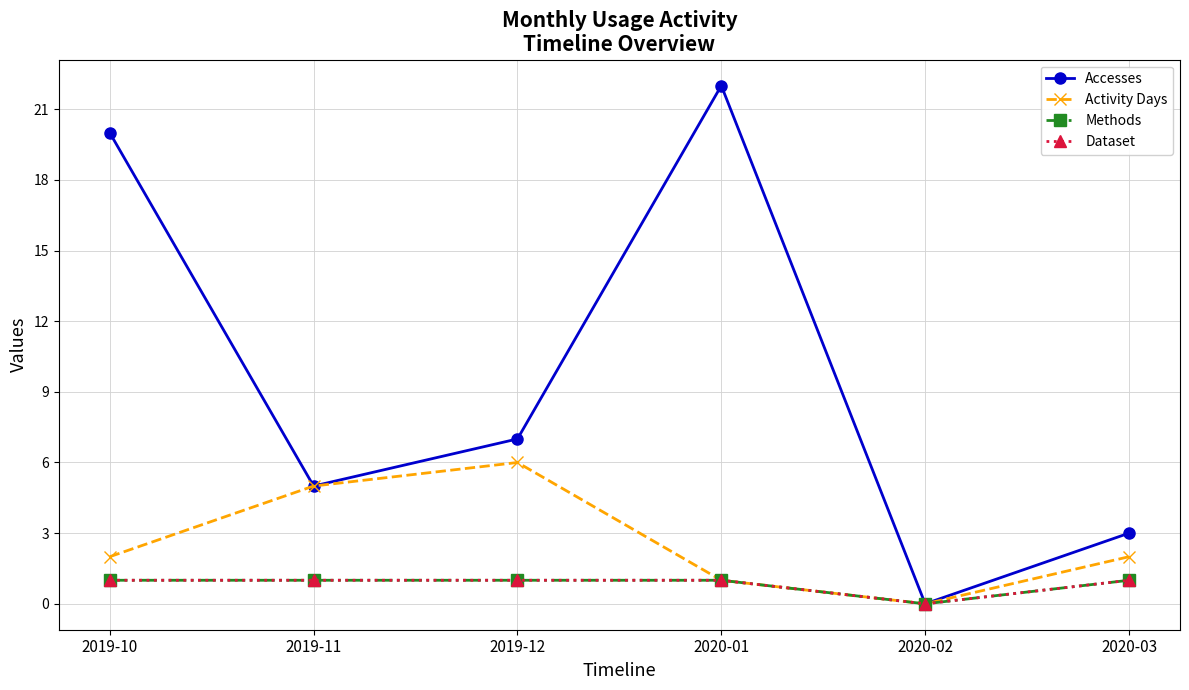

Reading left to right, what are all the values shown in this chart?

Accesses: 20	5	7	22	0	3
Activity Days: 2	5	6	1	0	2
Methods: 1	1	1	1	0	1
Dataset: 1	1	1	1	0	1